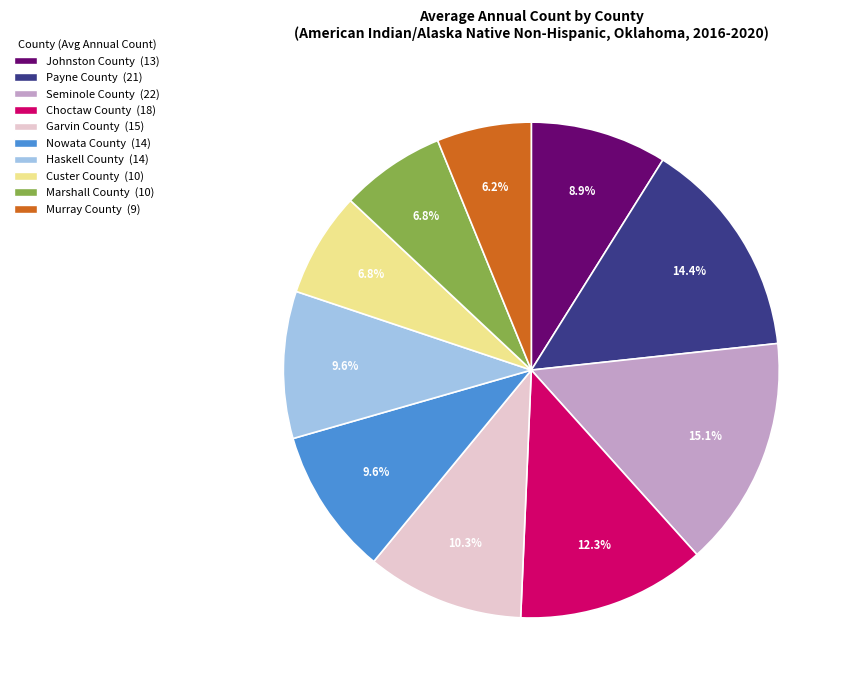

Is there a majority slice in this chart?

No